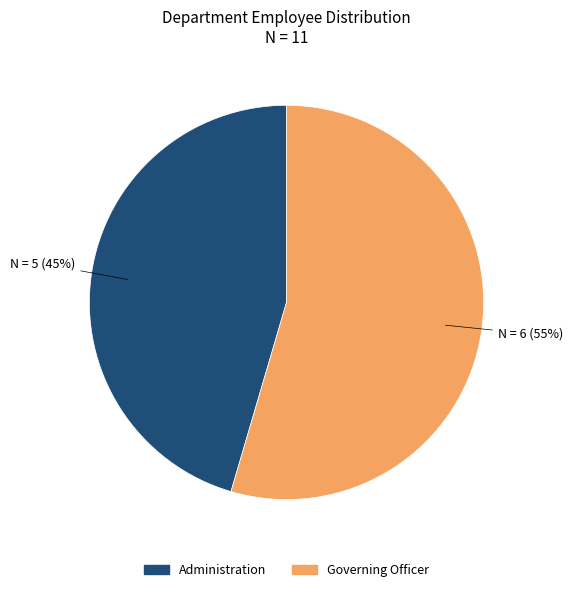

Is the sum of Governing Officer and Administration greater than half?

Yes